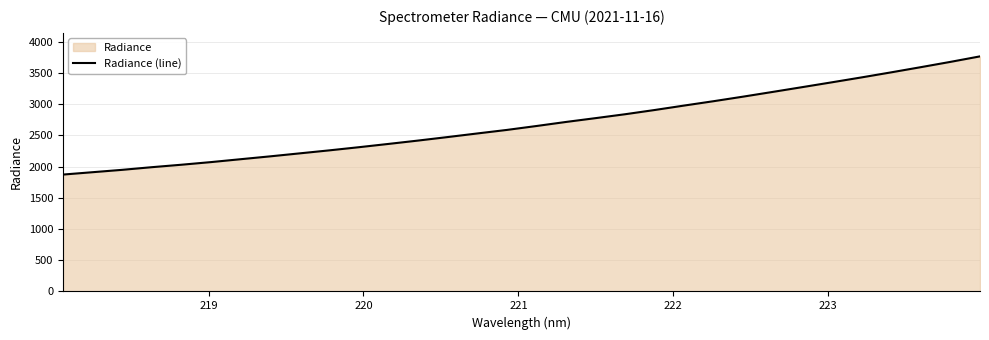

What is the difference between the maximum and minimum values?

1894.4